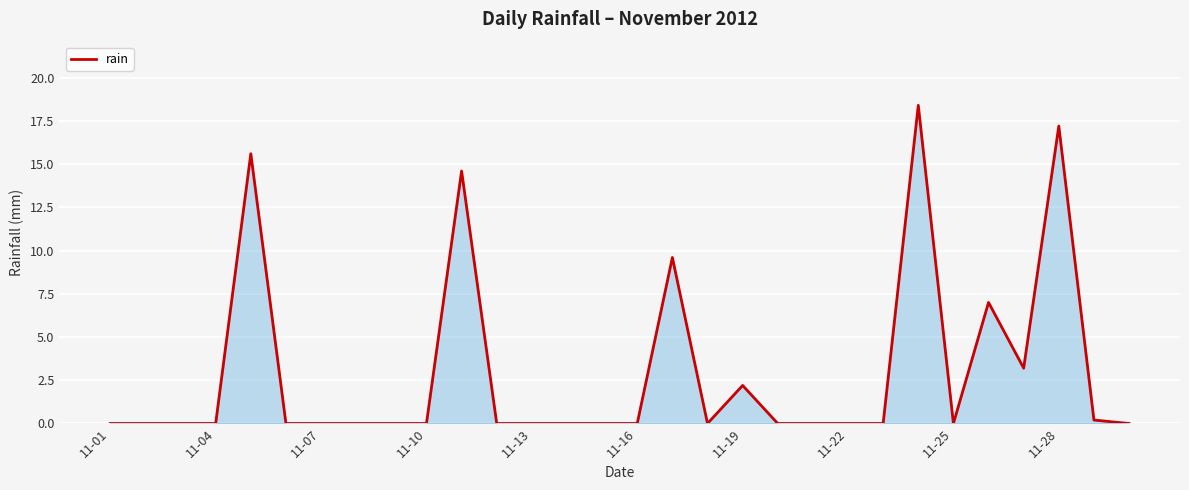

What is the maximum value shown in the chart?

18.4